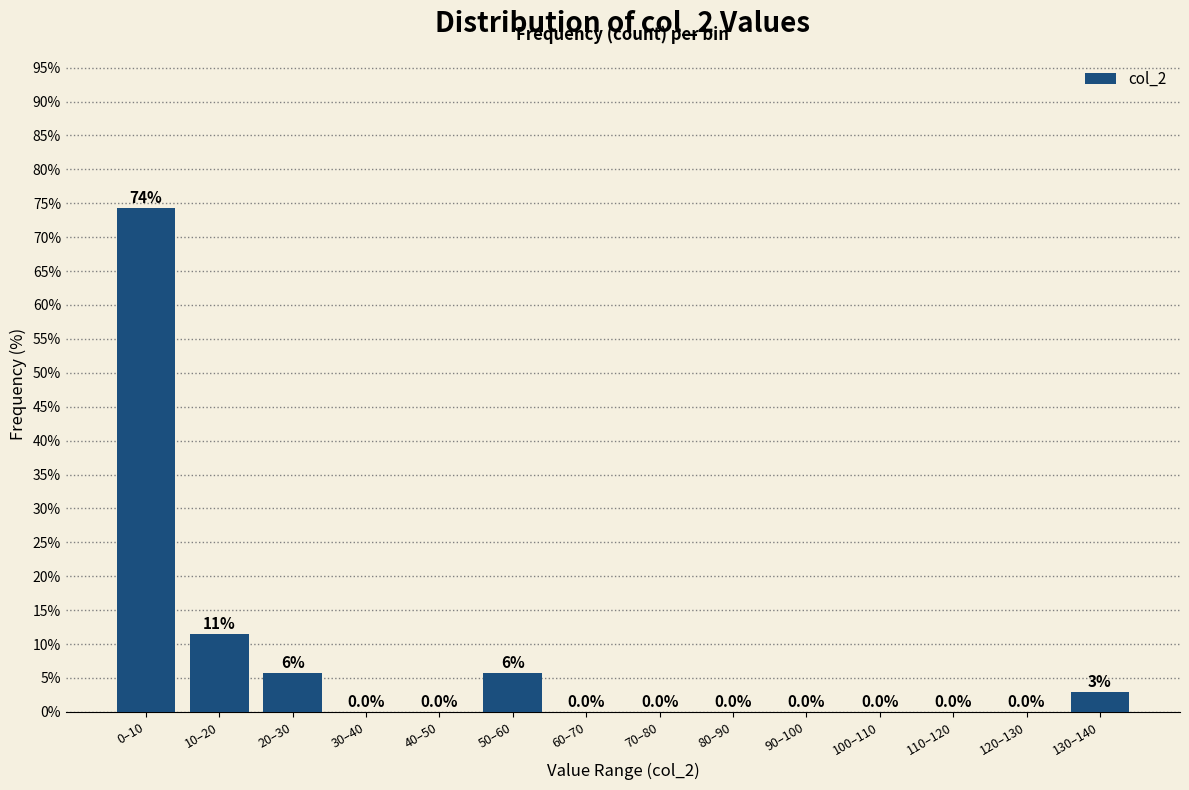

What is the sum of the values at 100–110 and 50–60?

5.7